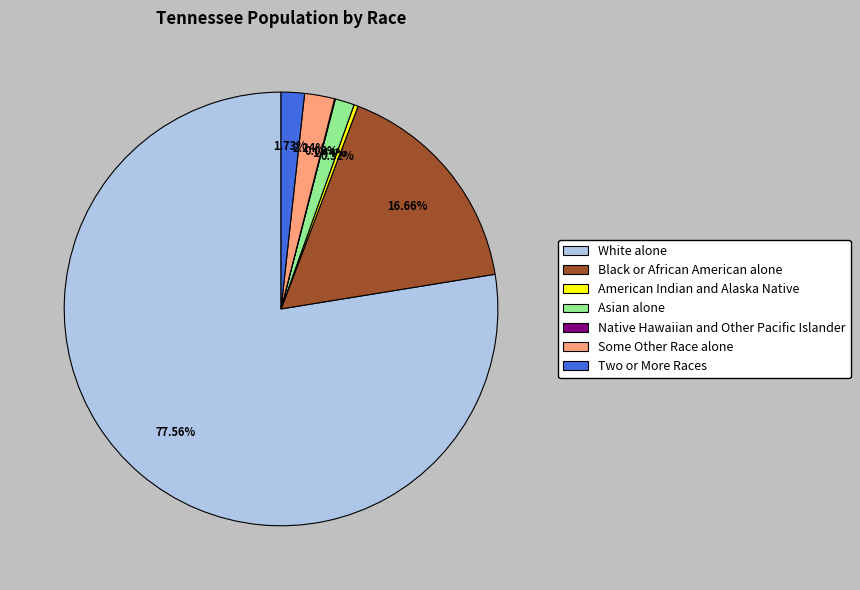

Is White alone the majority of the pie?

Yes